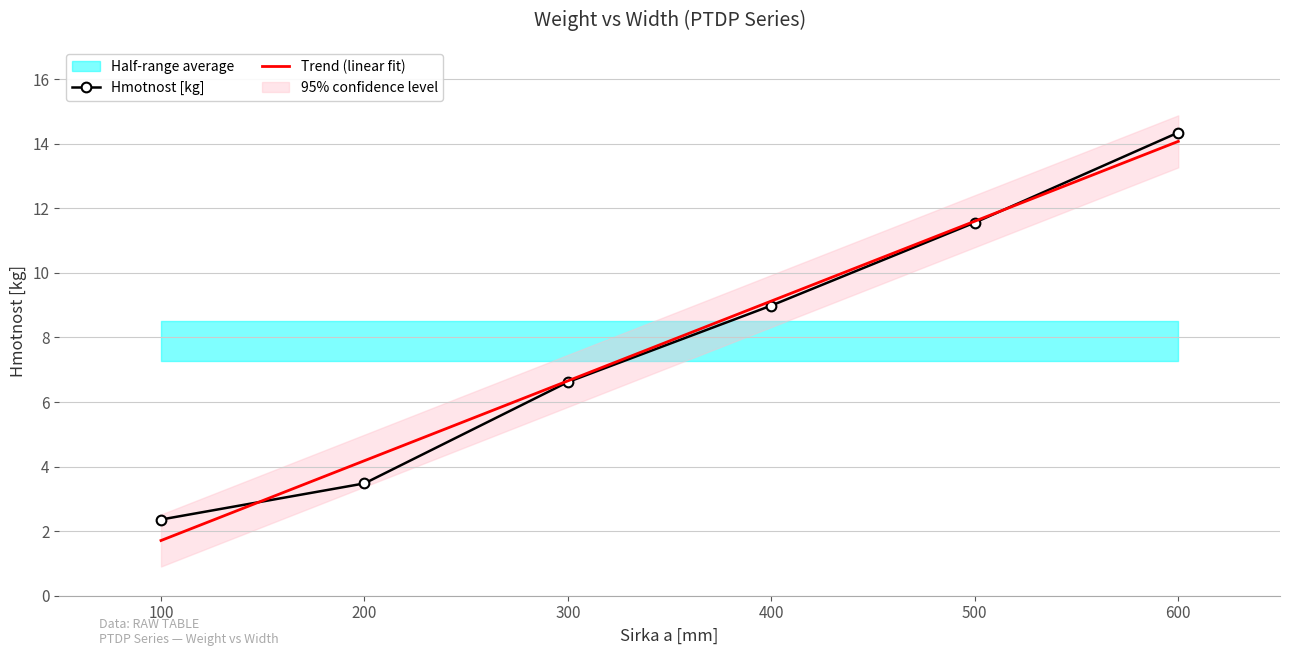

What is the difference between the maximum and minimum values?

12.0